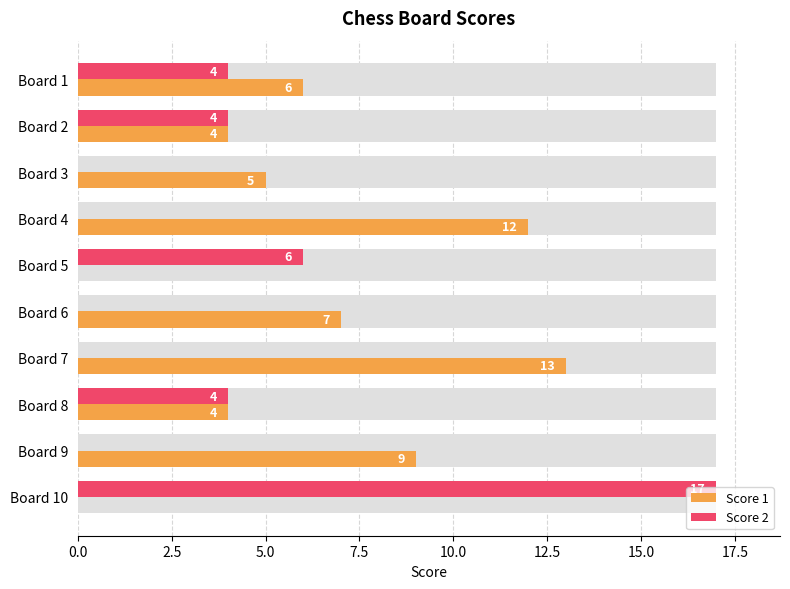

Is it true that Score 2 equals -8 at Board 4?

False